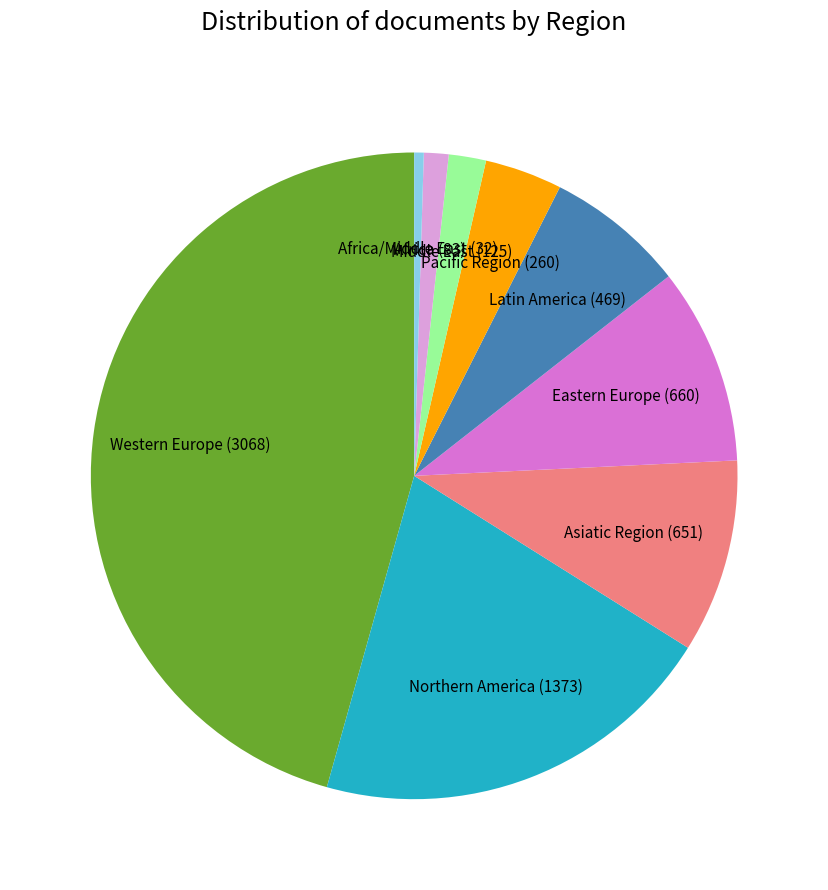

What is the smallest slice in the pie chart?

Africa/Middle East